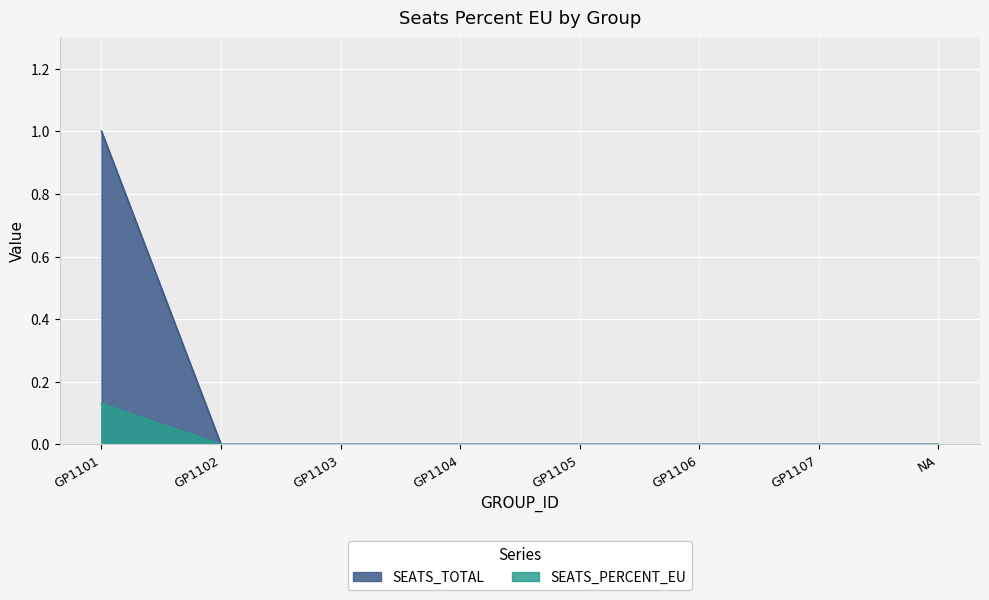

At which category is the sum across all series the highest?

GP1101